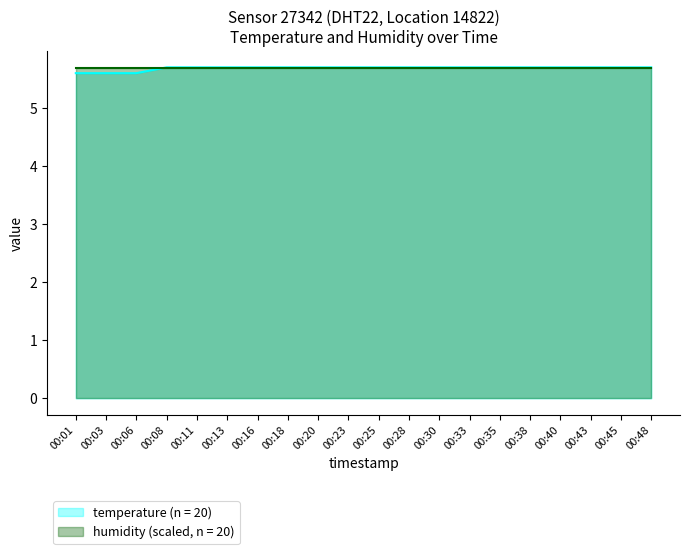

What is the value of the 10th point from the left?

5.7